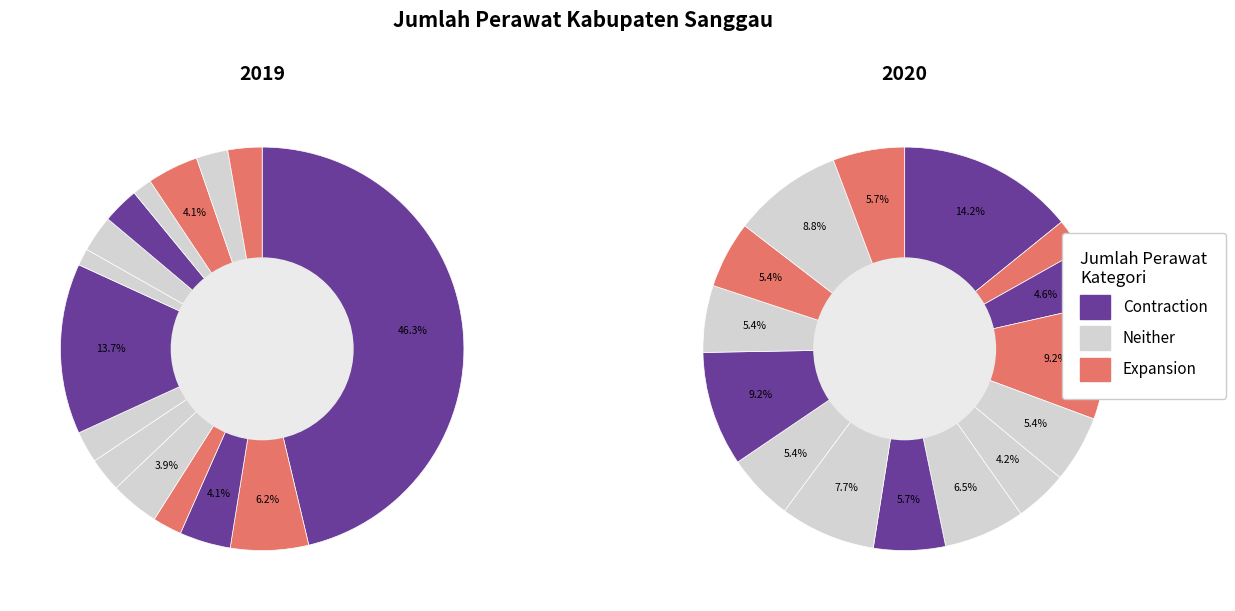

Is there any slice that represents more than half of the pie?

No